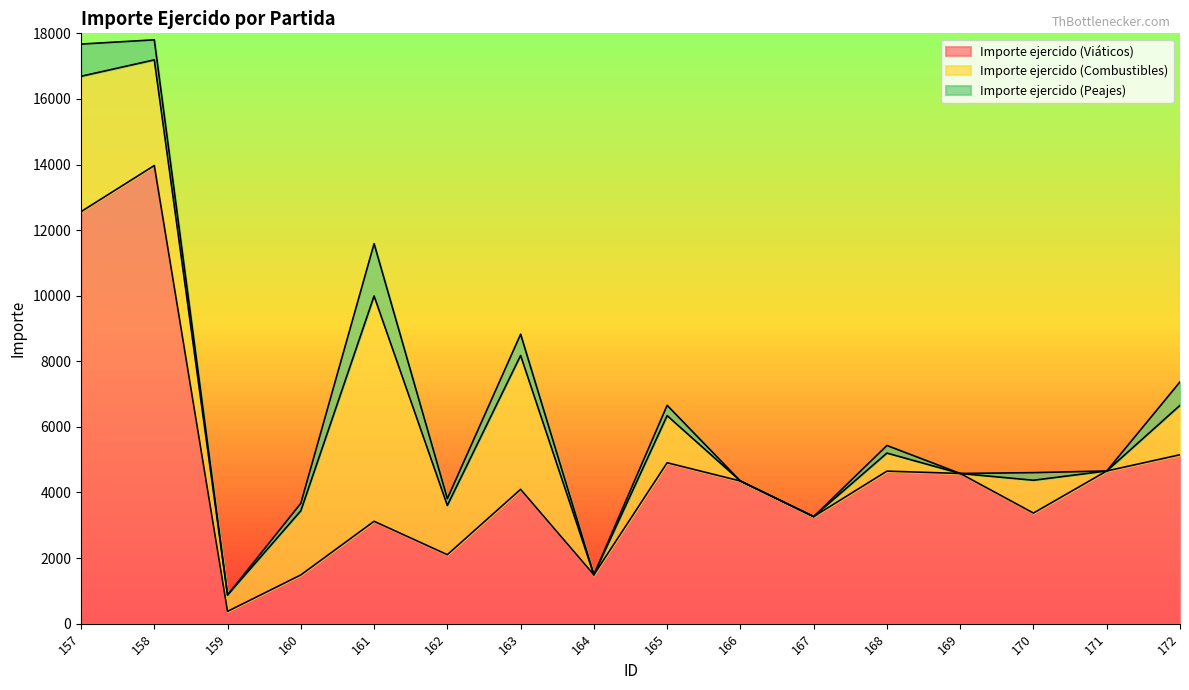

What is the difference between the maximum and minimum values in the Importe ejercido (Peajes) series?

1596.0